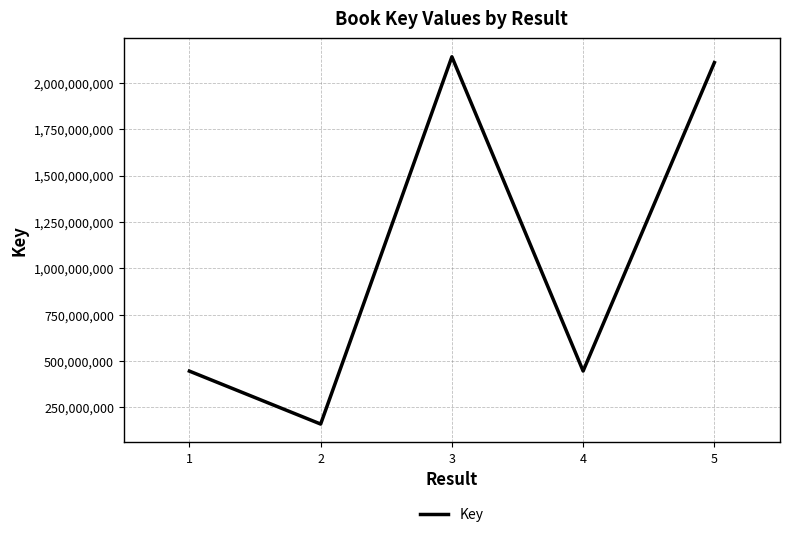

What is the sum of all values?

5303206972